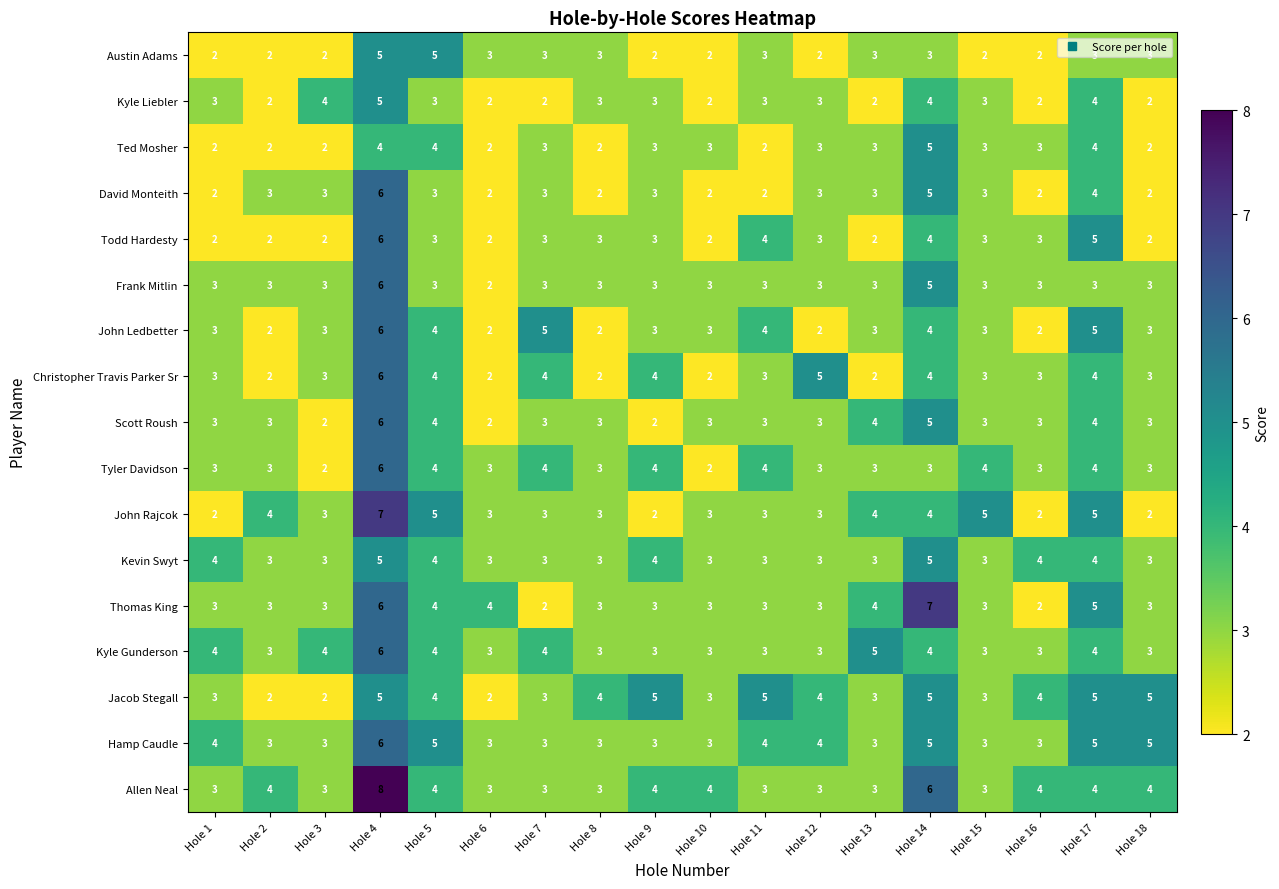

How many values in the Scott Roush series are below 3?

3